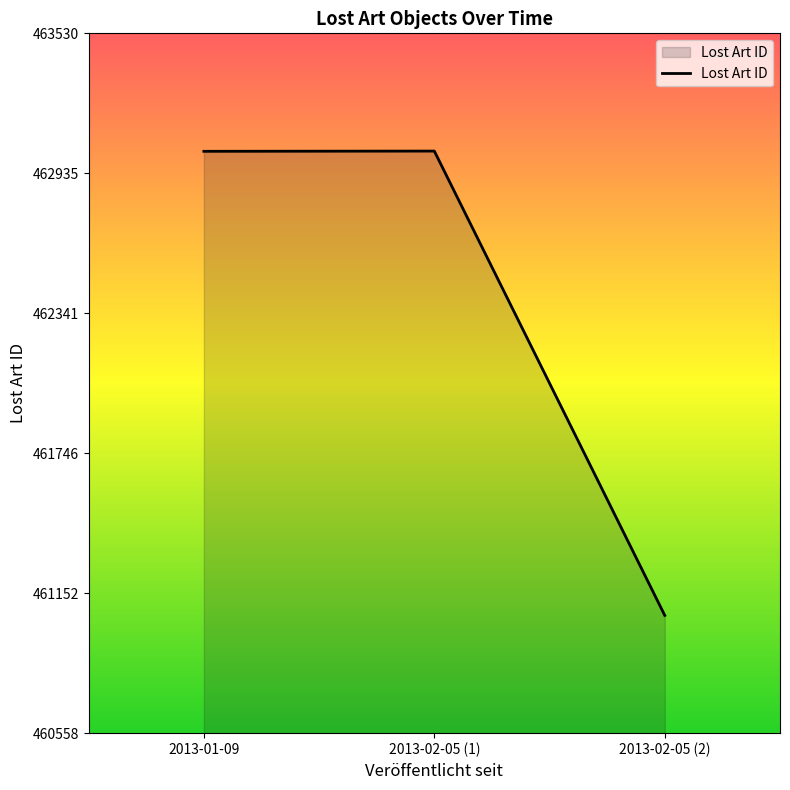

Approximately how many times larger is the value at 2013-02-05 (1) compared to 2013-01-09?

1.0